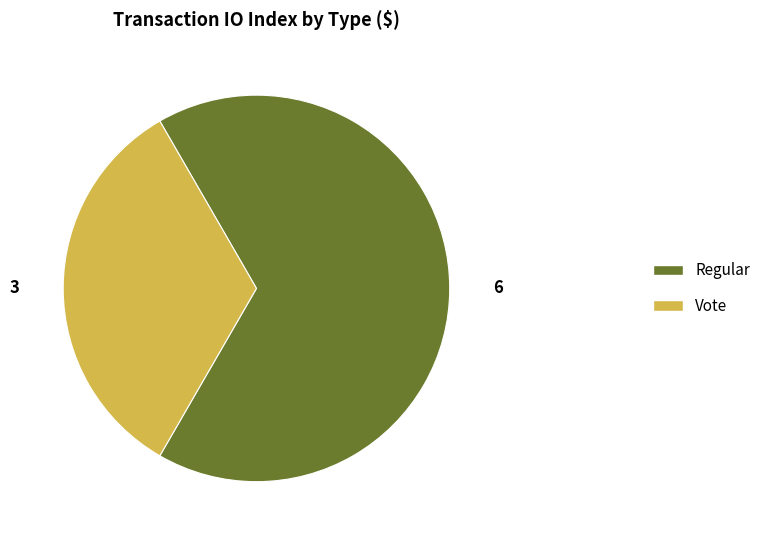

What is the ratio of the value at Regular to the value at Vote?

2.0